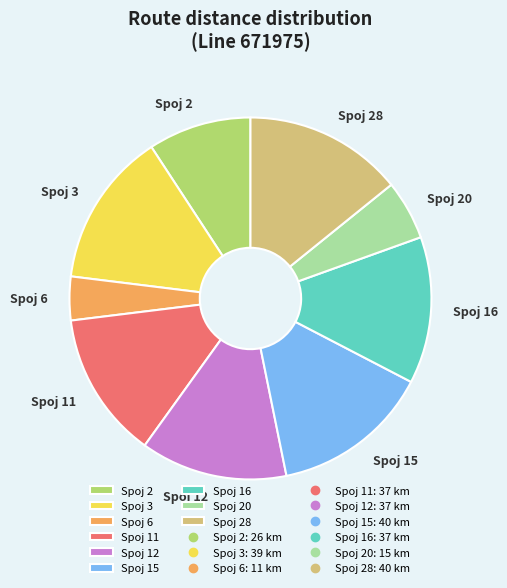

True or false: Spoj 12 accounts for 28% of the total.

False